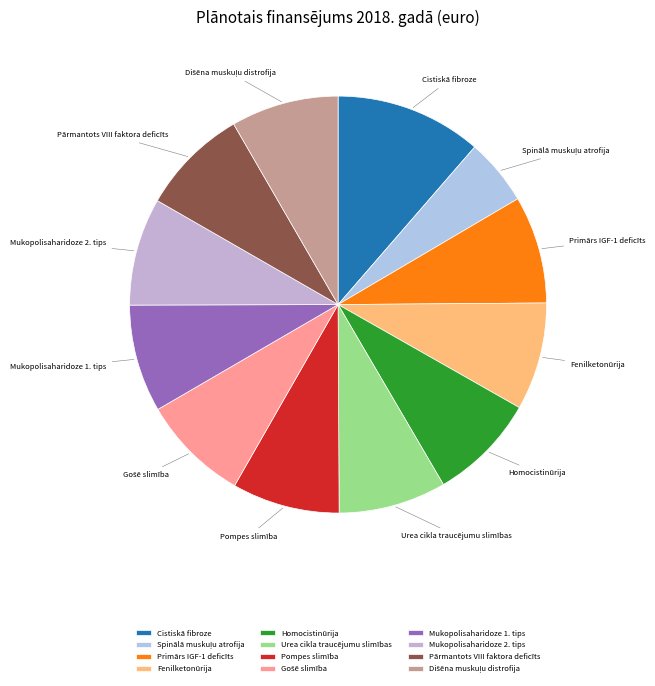

Is the sum of Primārs IGF-1 deficīts and Cistiskā fibroze greater than half?

No